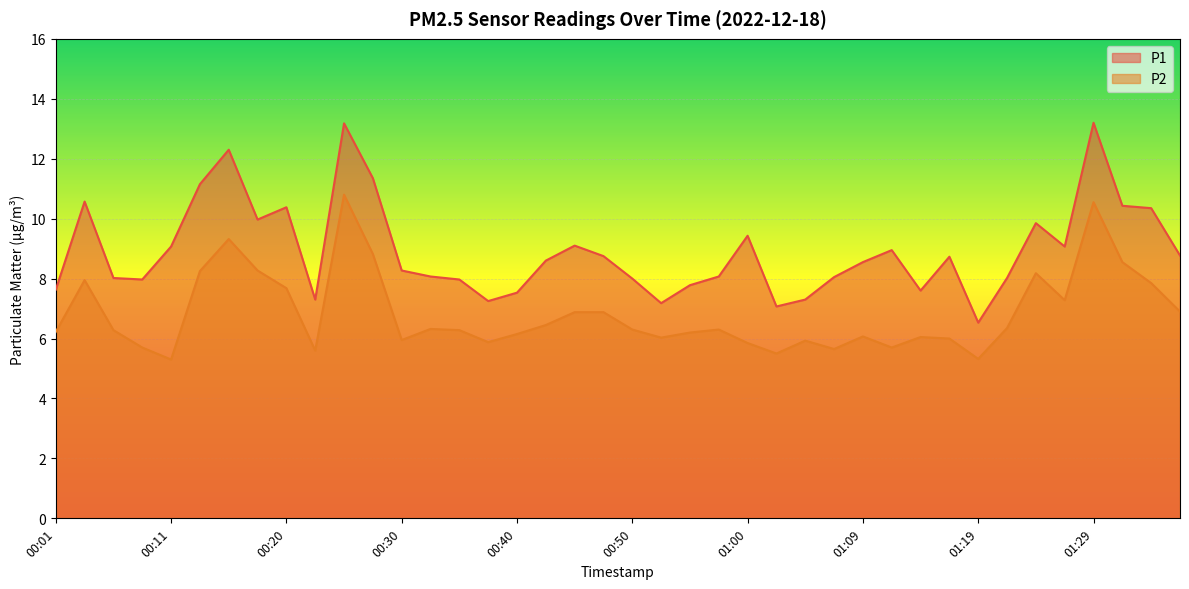

Reading left to right, transcribe all the data shown in this chart.

P1: 7.6	10.6	8.0	8.0	9.1	11.2	12.3	10.0	10.4	7.3	13.2	11.3	8.3	8.1	8.0	7.2	7.5	8.6	9.1	8.8	8.0	7.2	7.8	8.1	9.4	7.1	7.3	8.1	8.6	8.9	7.6	8.7	6.5	8.0	9.8	9.1	13.2	10.4	10.3	8.8
P2: 6.2	8.0	6.3	5.7	5.3	8.2	9.3	8.3	7.7	5.6	10.8	8.8	6.0	6.3	6.3	5.9	6.2	6.5	6.9	6.9	6.3	6.0	6.2	6.3	5.8	5.5	5.9	5.7	6.1	5.7	6.0	6.0	5.3	6.3	8.2	7.3	10.6	8.6	7.8	6.9